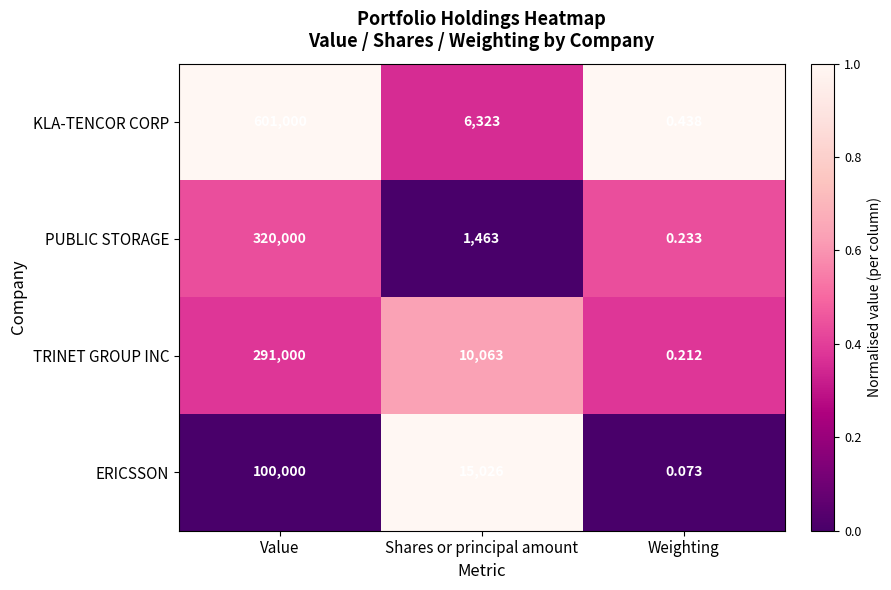

What is the spread (max minus min) of values at Shares or principal amount?

13563.0